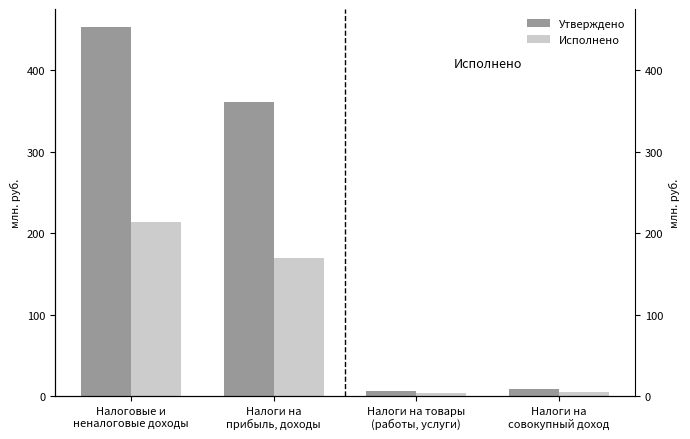

What is the maximum value for Исполнено?

214.3